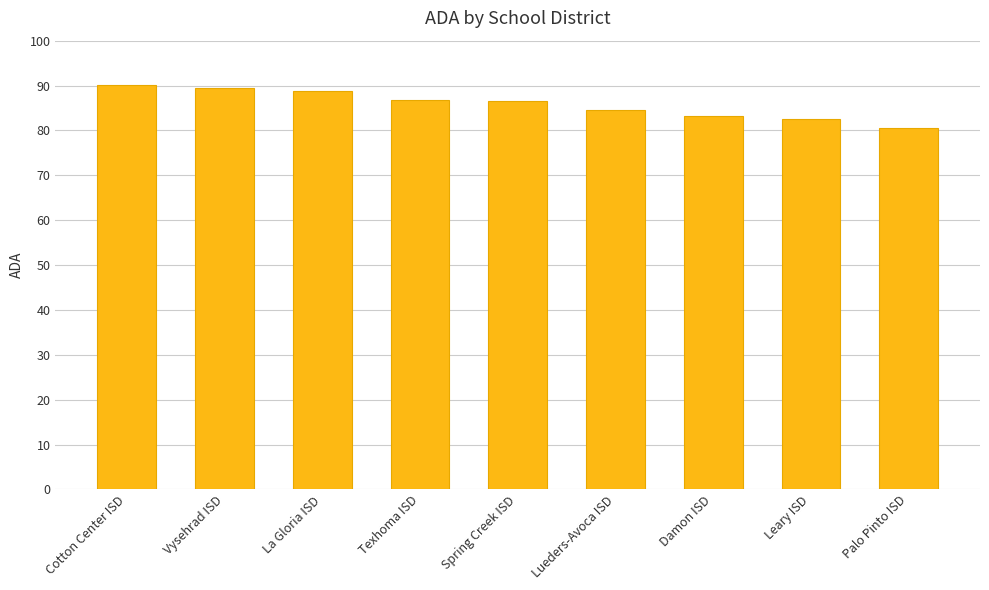

At which category does the chart reach its minimum across all series?

Palo Pinto ISD